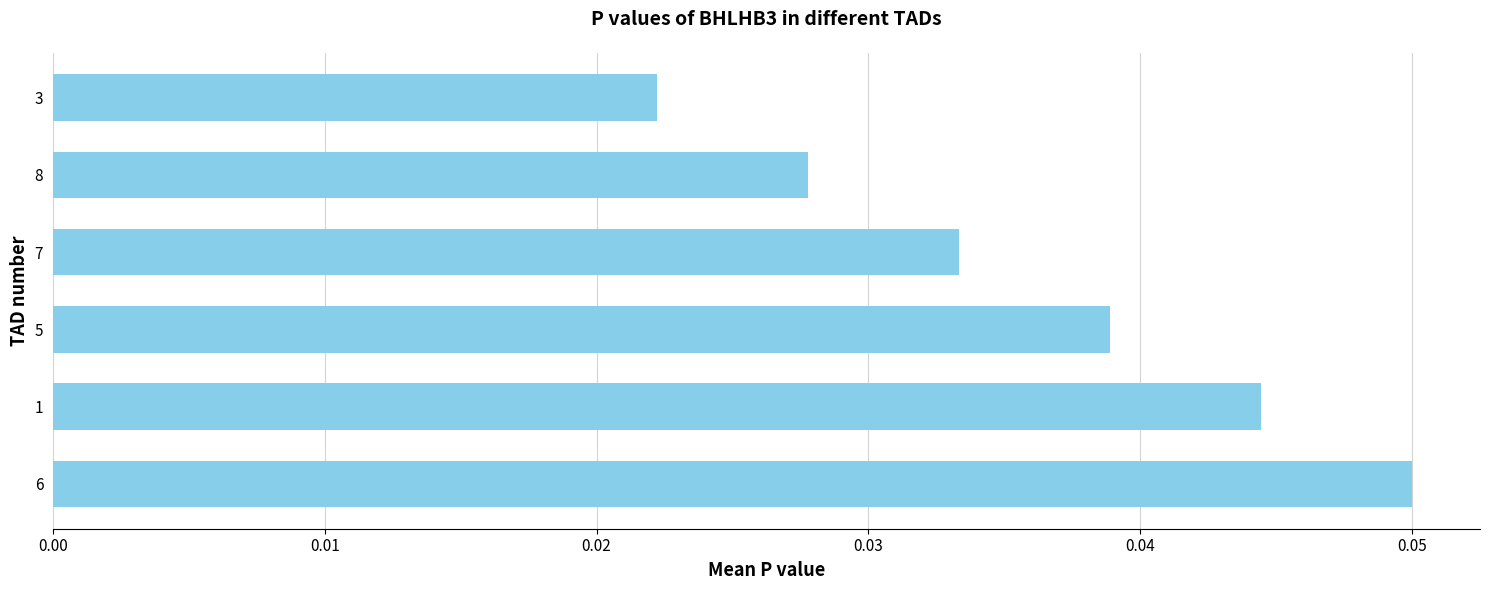

Which category has the highest value across all series?

6